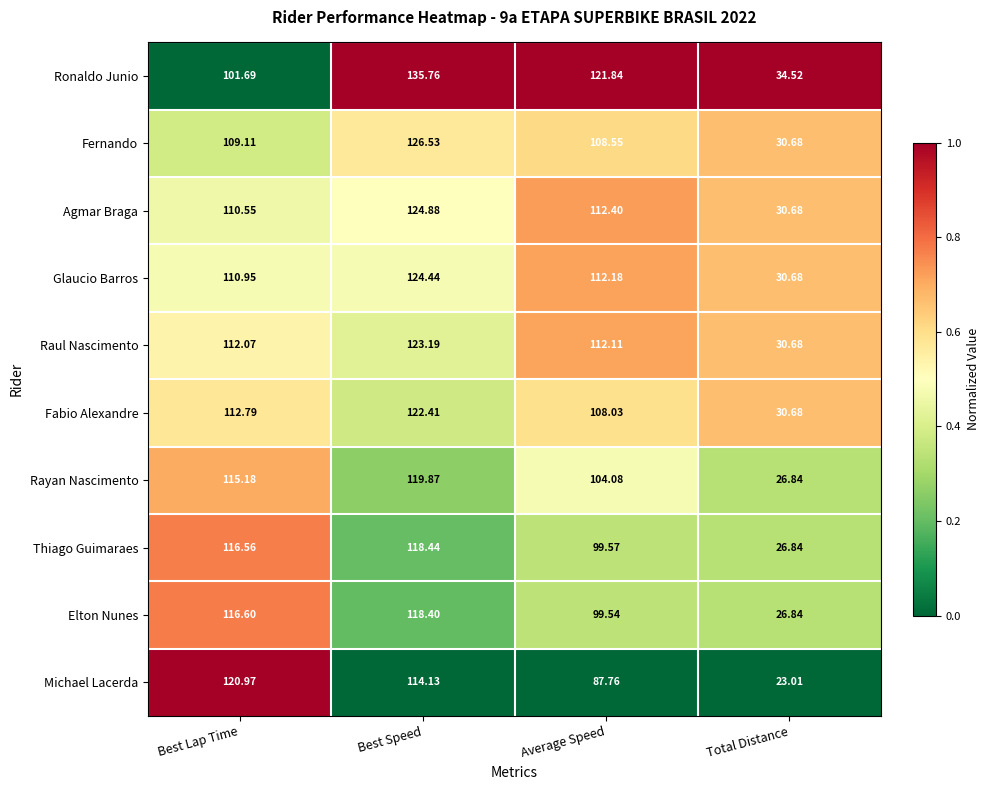

At which label does Agmar Braga reach its peak?

Best Speed